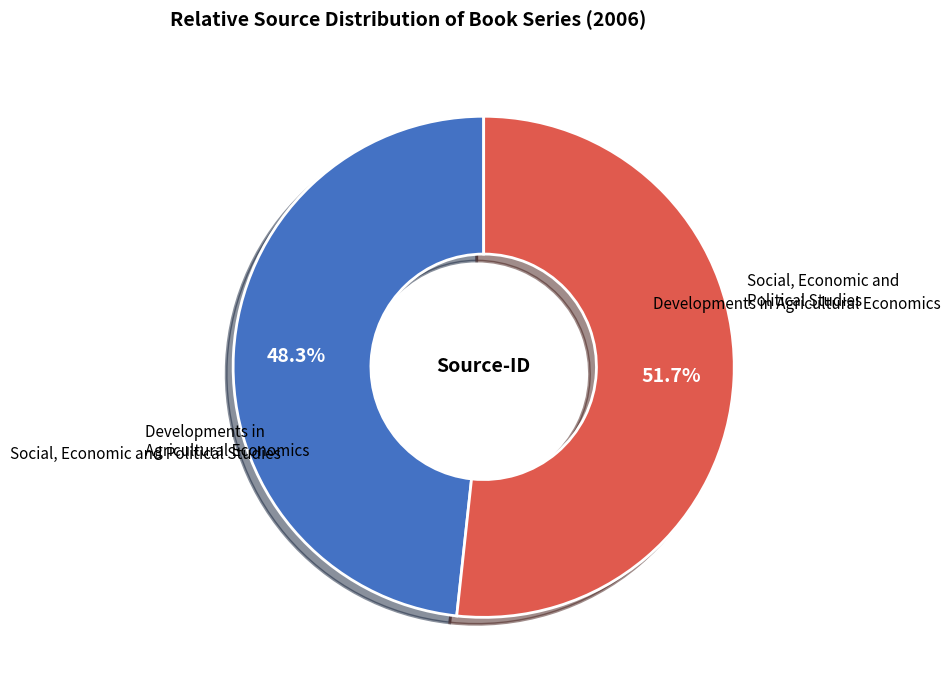

To the nearest percent, what is the difference between the Social, Economic and Political Studies and Developments in Agricultural Economics slice percentages?

3%